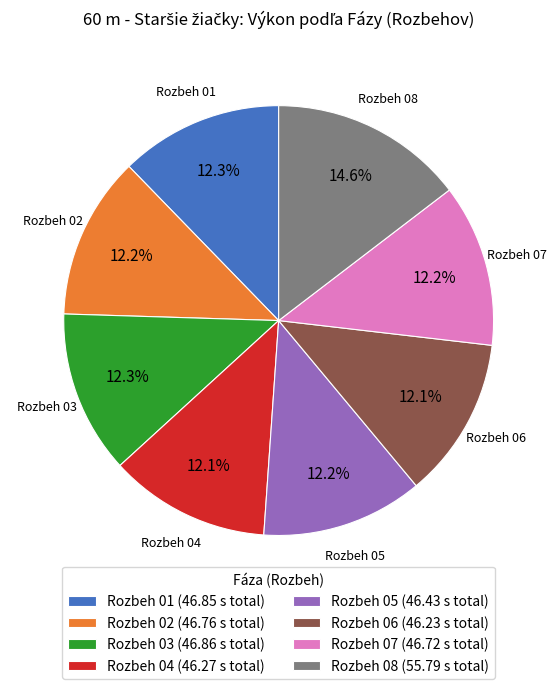

To the nearest percent, what percentage of the pie is Rozbeh 06?

12%